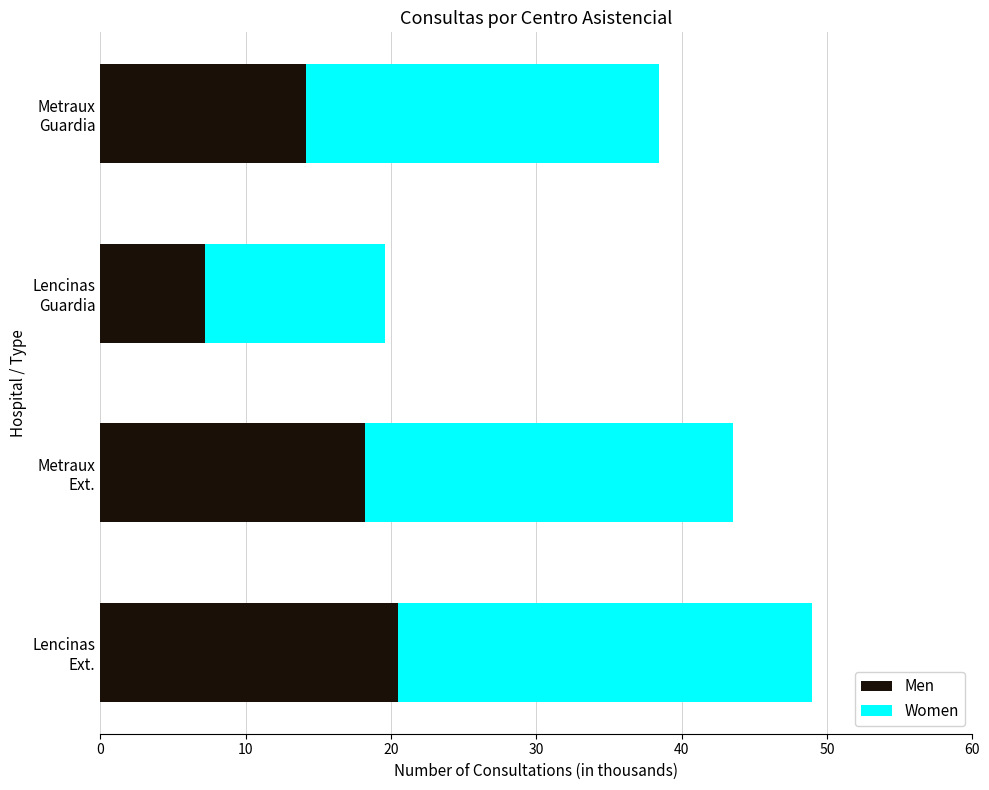

What are all the series names shown in the legend?

Men, Women